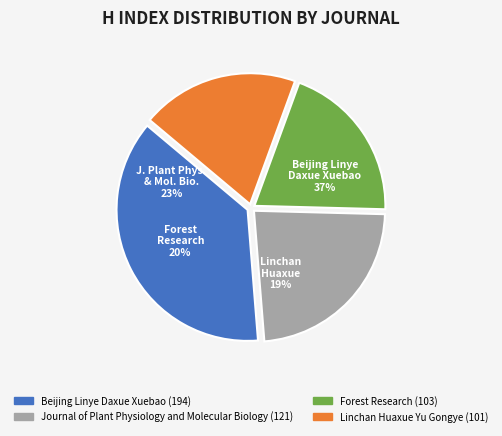

What portion of the pie excludes Journal of Plant Physiology and Molecular Biology?

76.7%